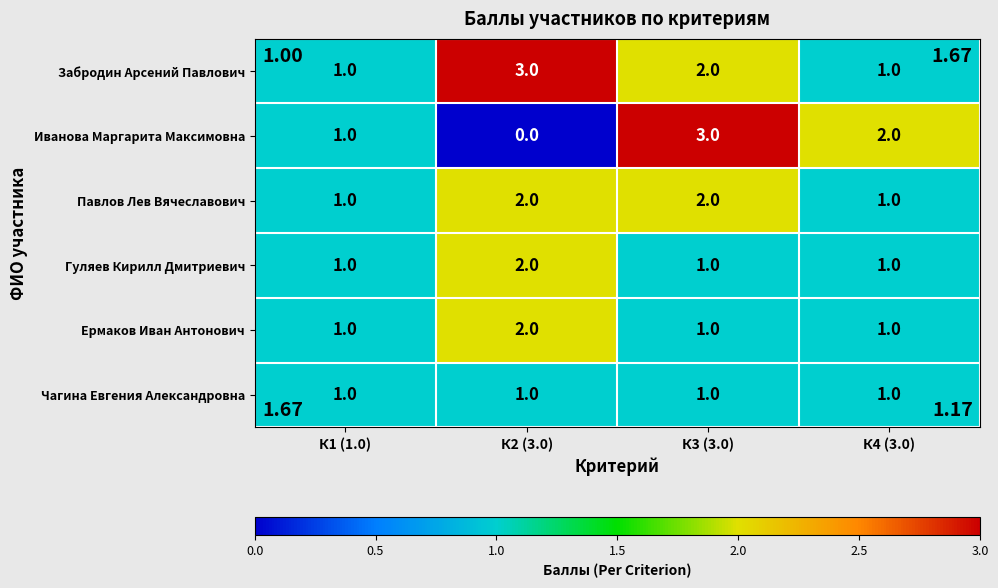

Reading left to right, what are all the values shown in this chart?

Забродин Арсений Павлович: 1	3	2	1
Иванова Маргарита Максимовна: 1	0	3	2
Павлов Лев Вячеславович: 1	2	2	1
Гуляев Кирилл Дмитриевич: 1	2	1	1
Ермаков Иван Антонович: 1	2	1	1
Чагина Евгения Александровна: 1	1	1	1